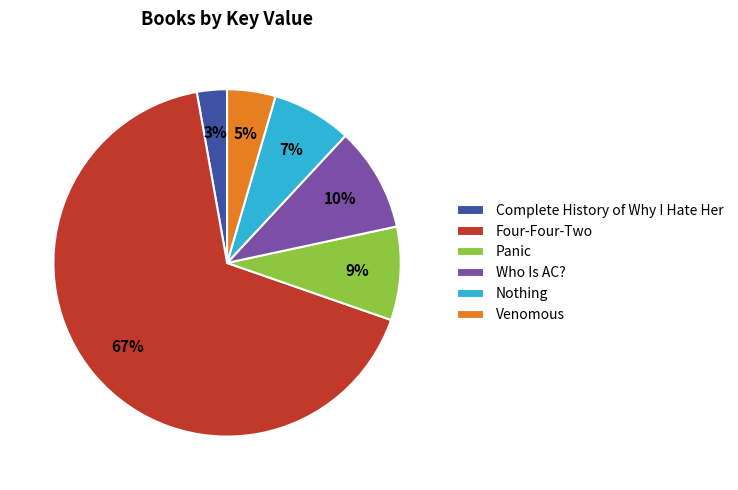

To the nearest percent, what portion does Who Is AC? represent?

10%